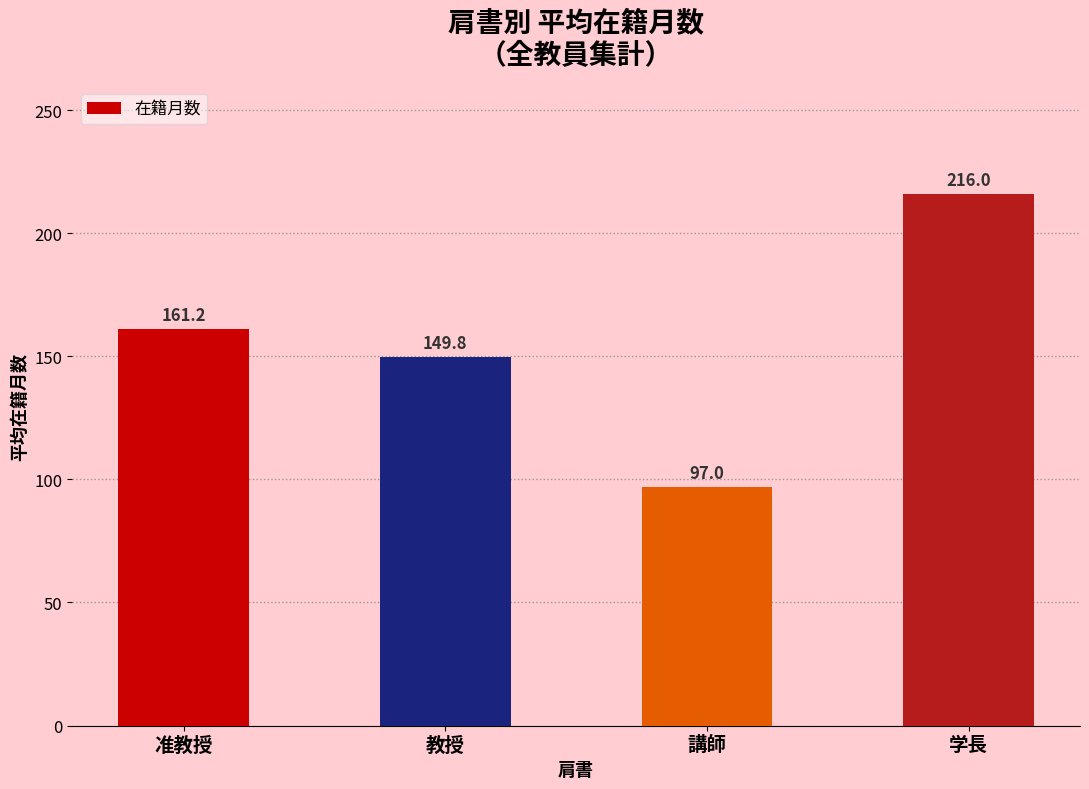

Rank the categories by value from lowest to highest.

講師, 教授, 准教授, 学長